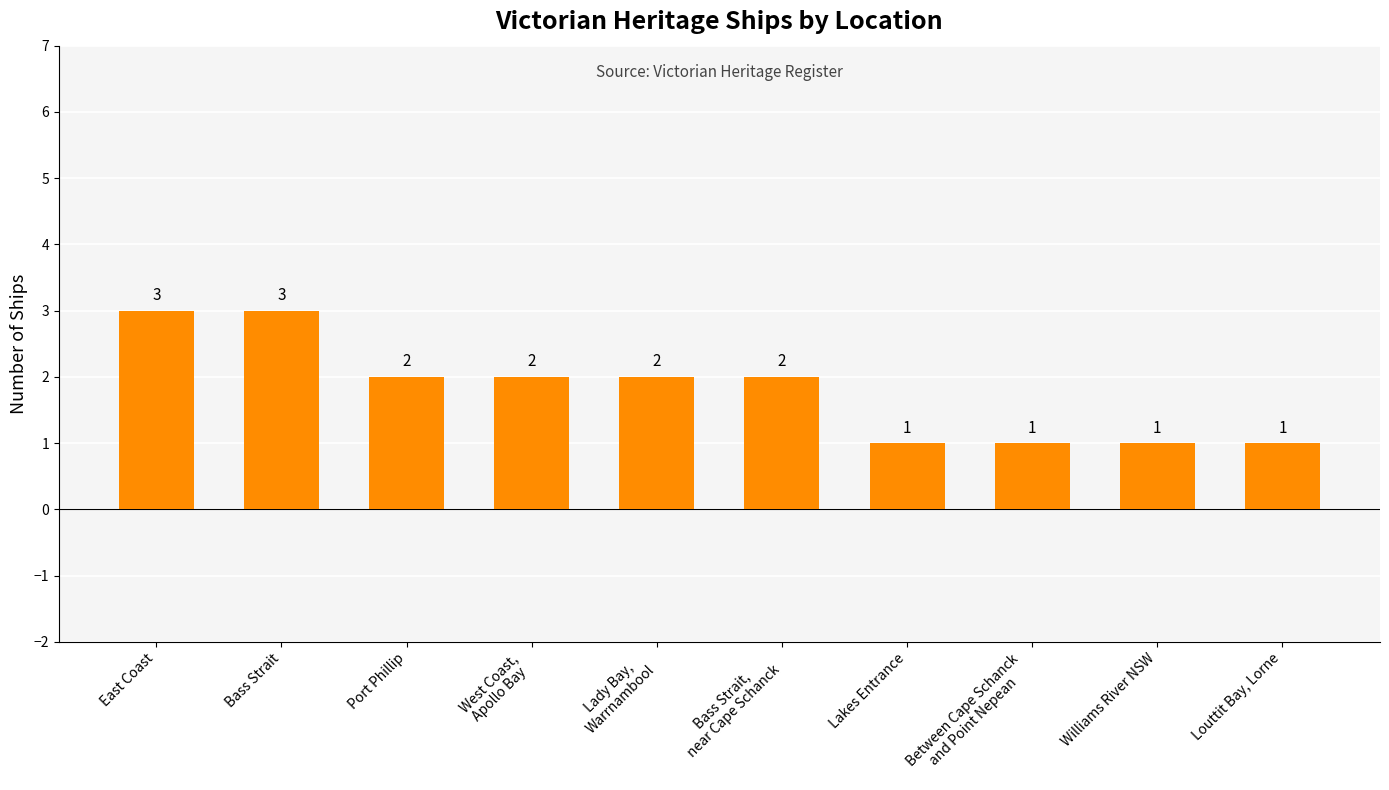

Which has a higher value, Port Phillip or East Coast?

East Coast